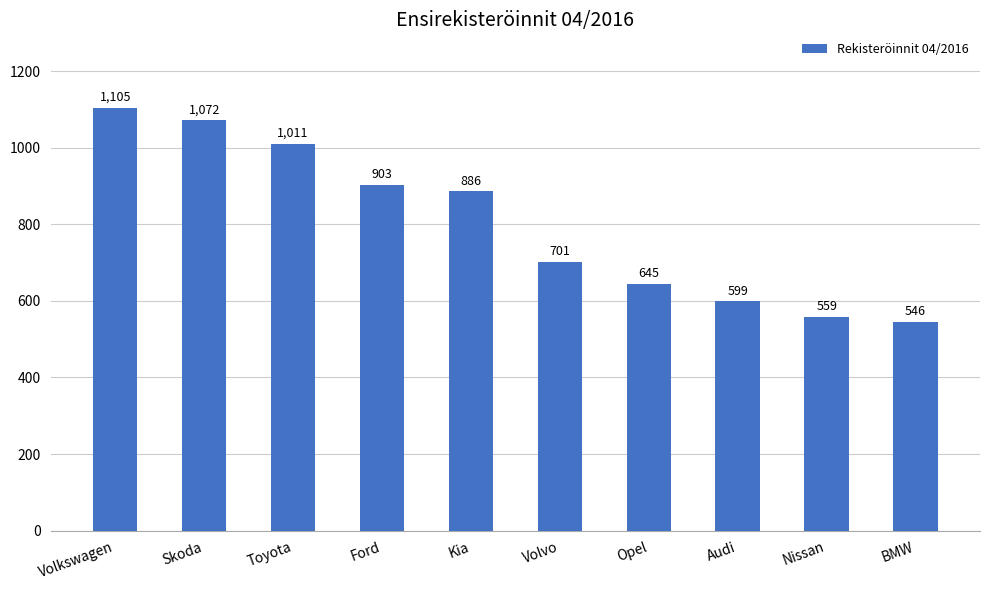

How many bars are there in total?

10